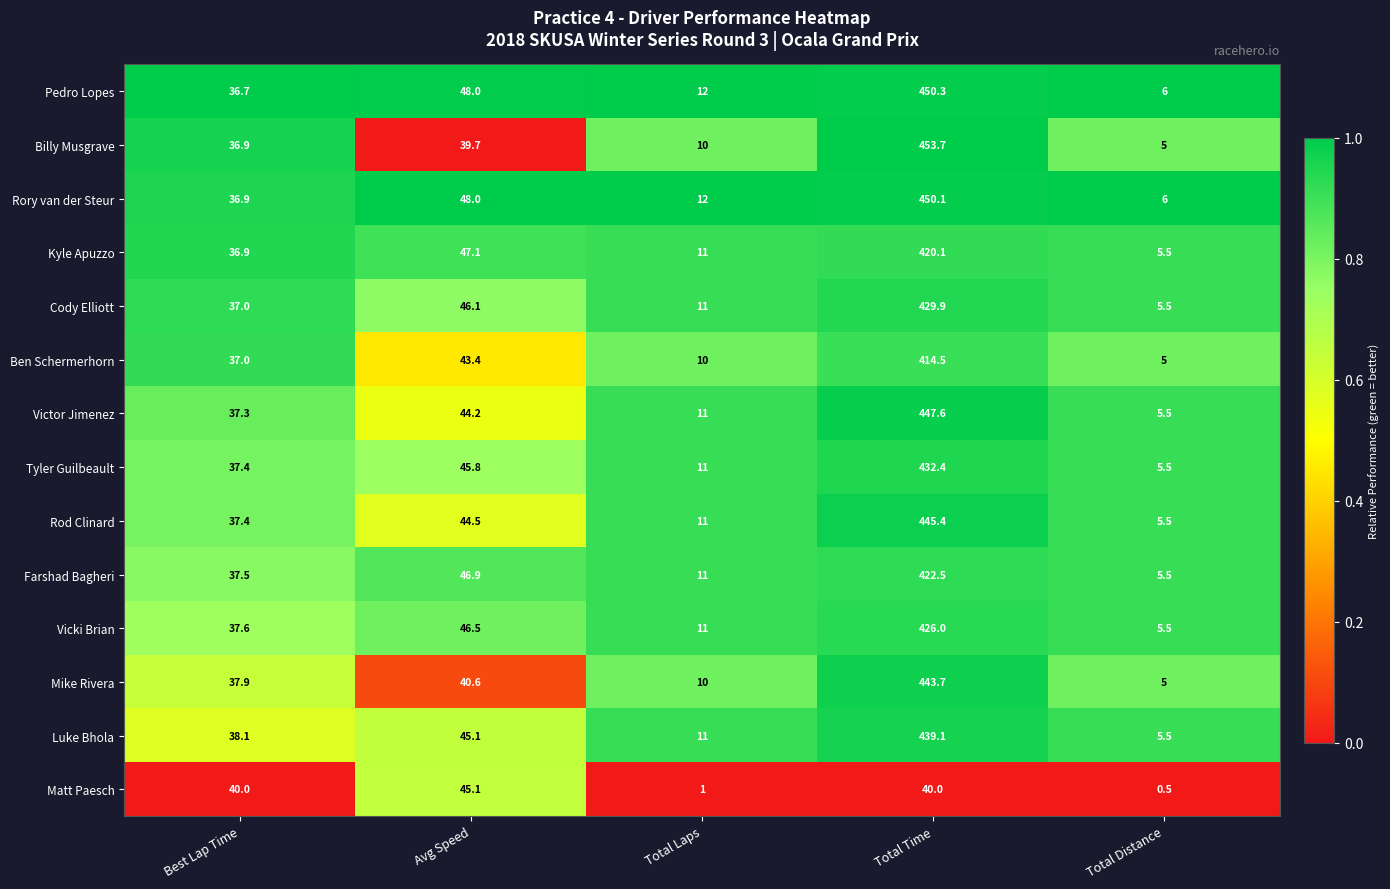

What is the sum of the Victor Jimenez values at Best Lap Time and Total Time?

484.9